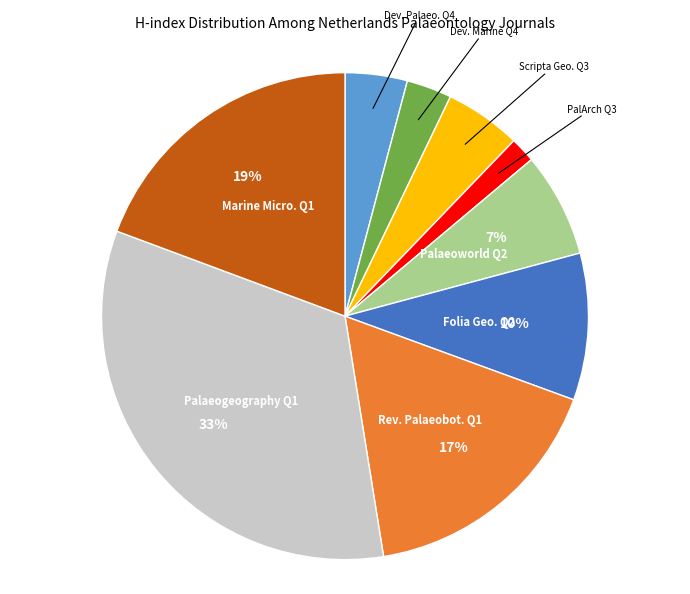

What is the smallest slice in the pie chart?

PalArch Q3